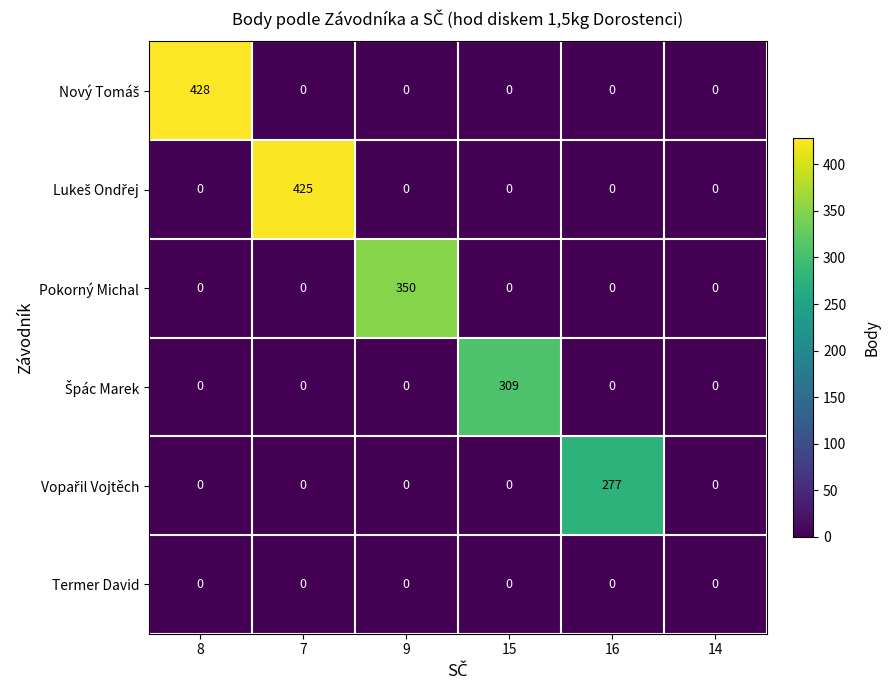

Is it true that Pokorný Michal equals 0 at 16?

True